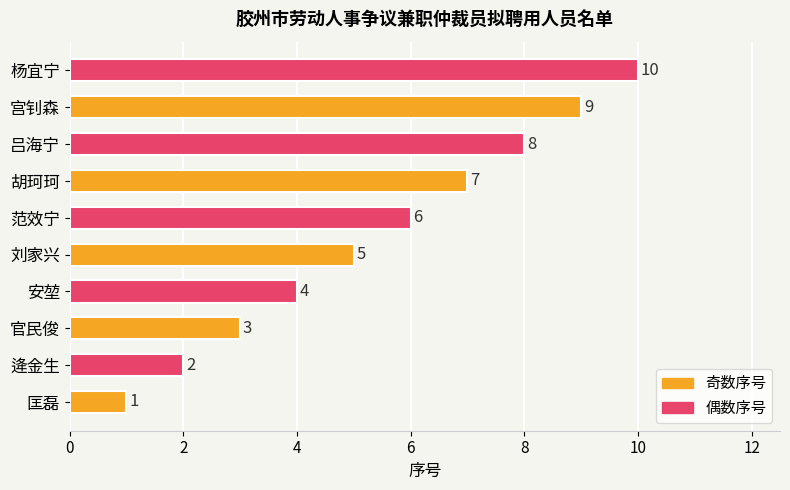

Does the chart contain any negative values?

No